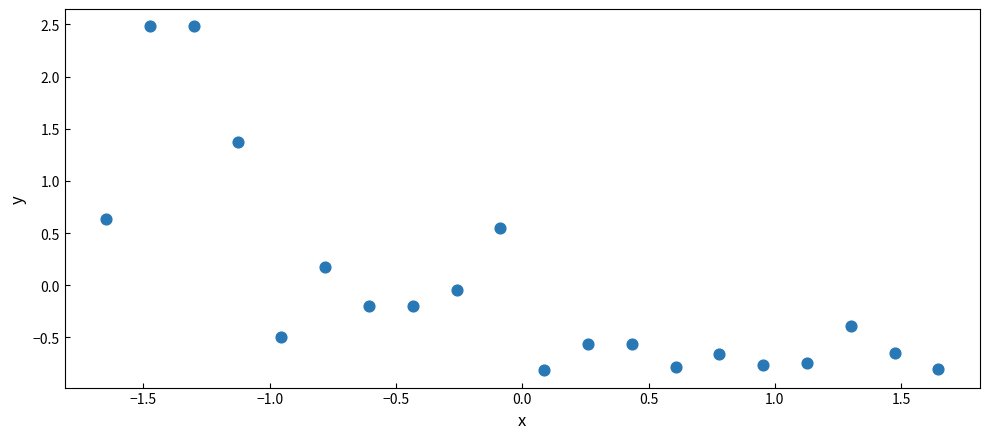

What is the range of X values (max minus min)?

3.3